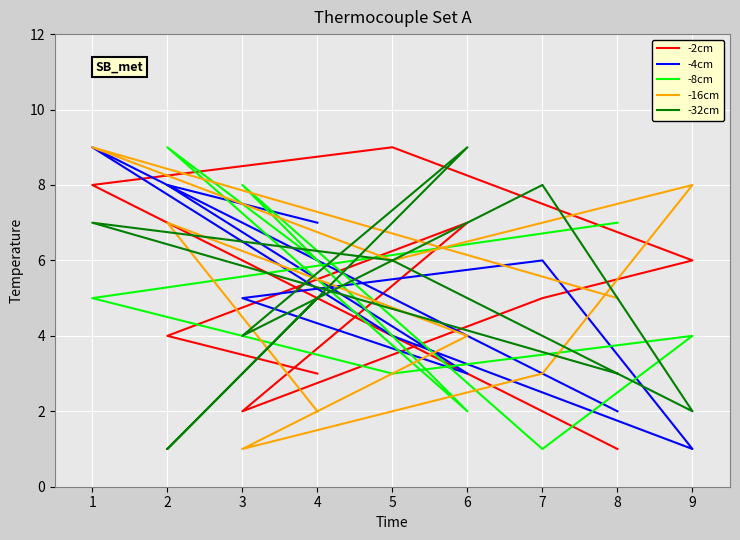

The value of -4cm at 5 is 4. True or false?

True